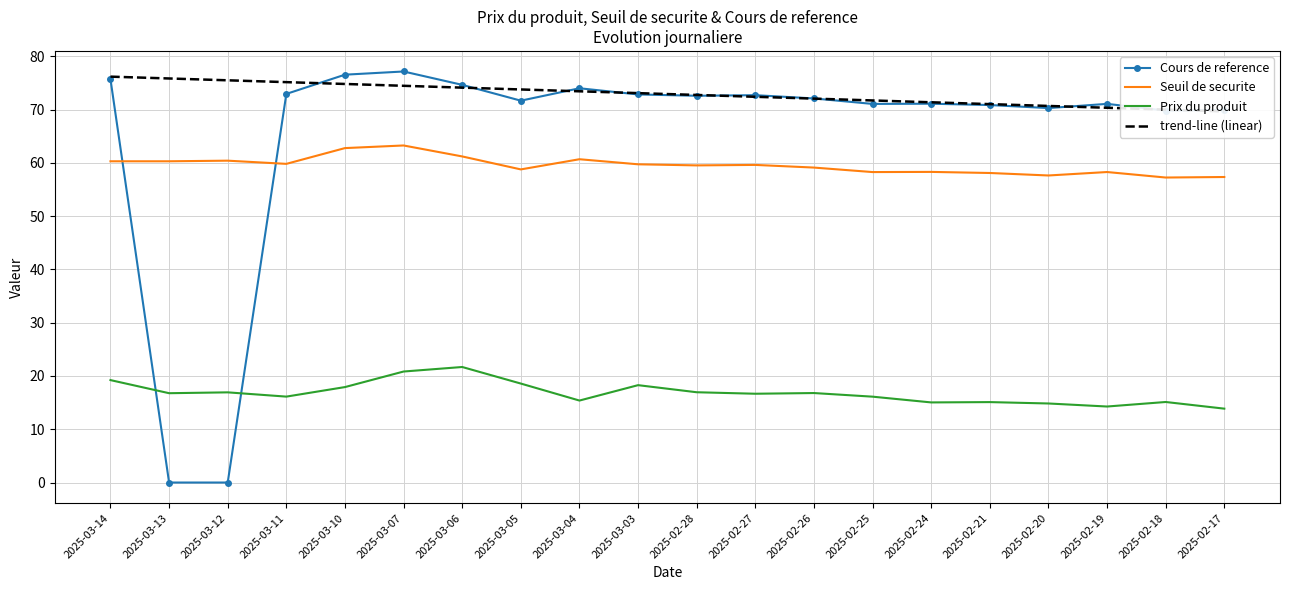

What is the value of the Seuil de securite point at the 8th from the left?

58.8